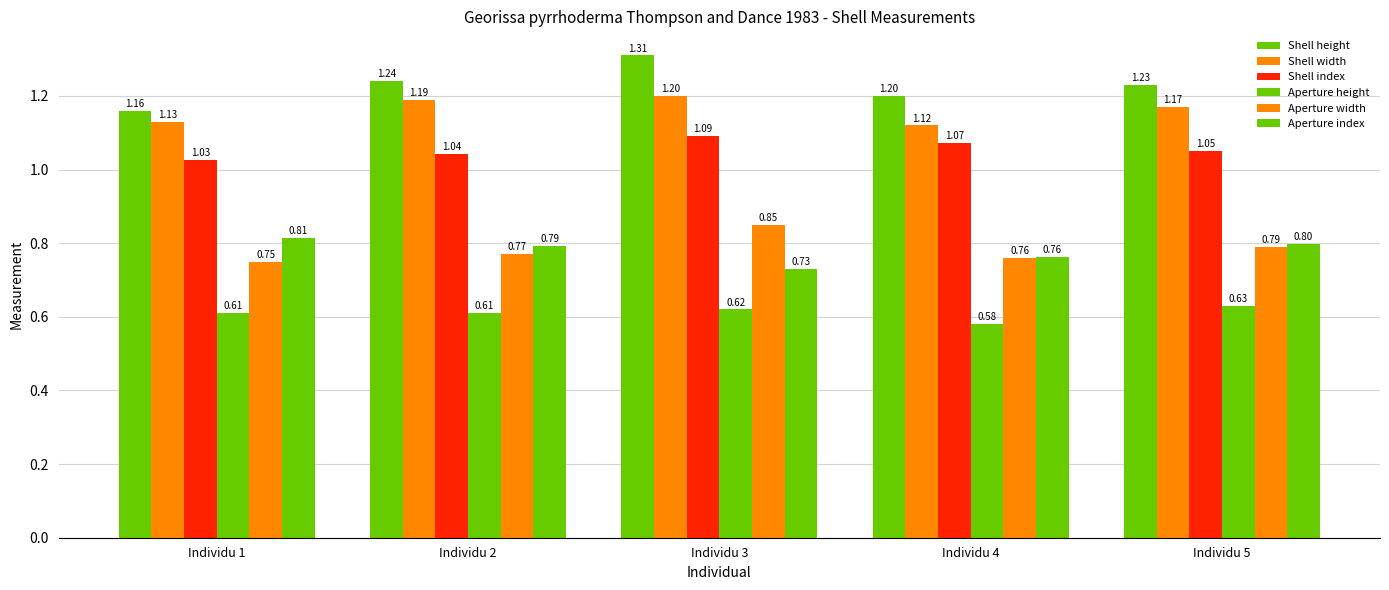

Are the bars horizontal?

No